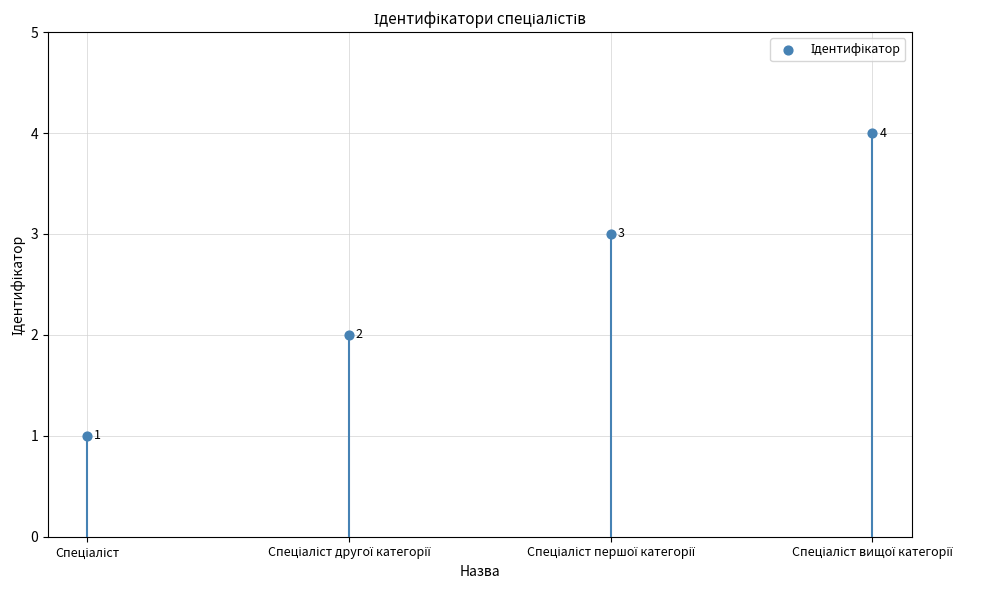

What is the range of Y values (max minus min)?

3